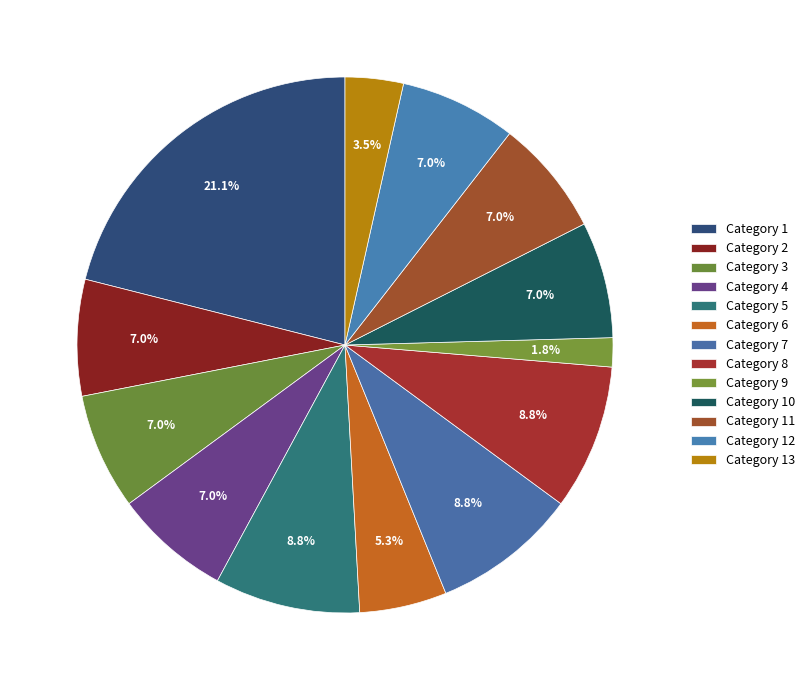

To the nearest percent, what is the difference between the largest and smallest slice percentages?

19%